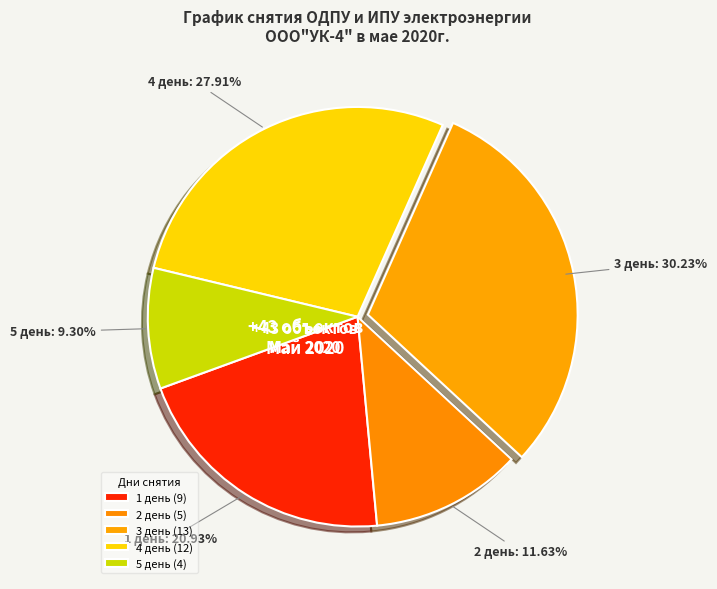

To the nearest percent, what is the difference between the largest and smallest slice percentages?

21%